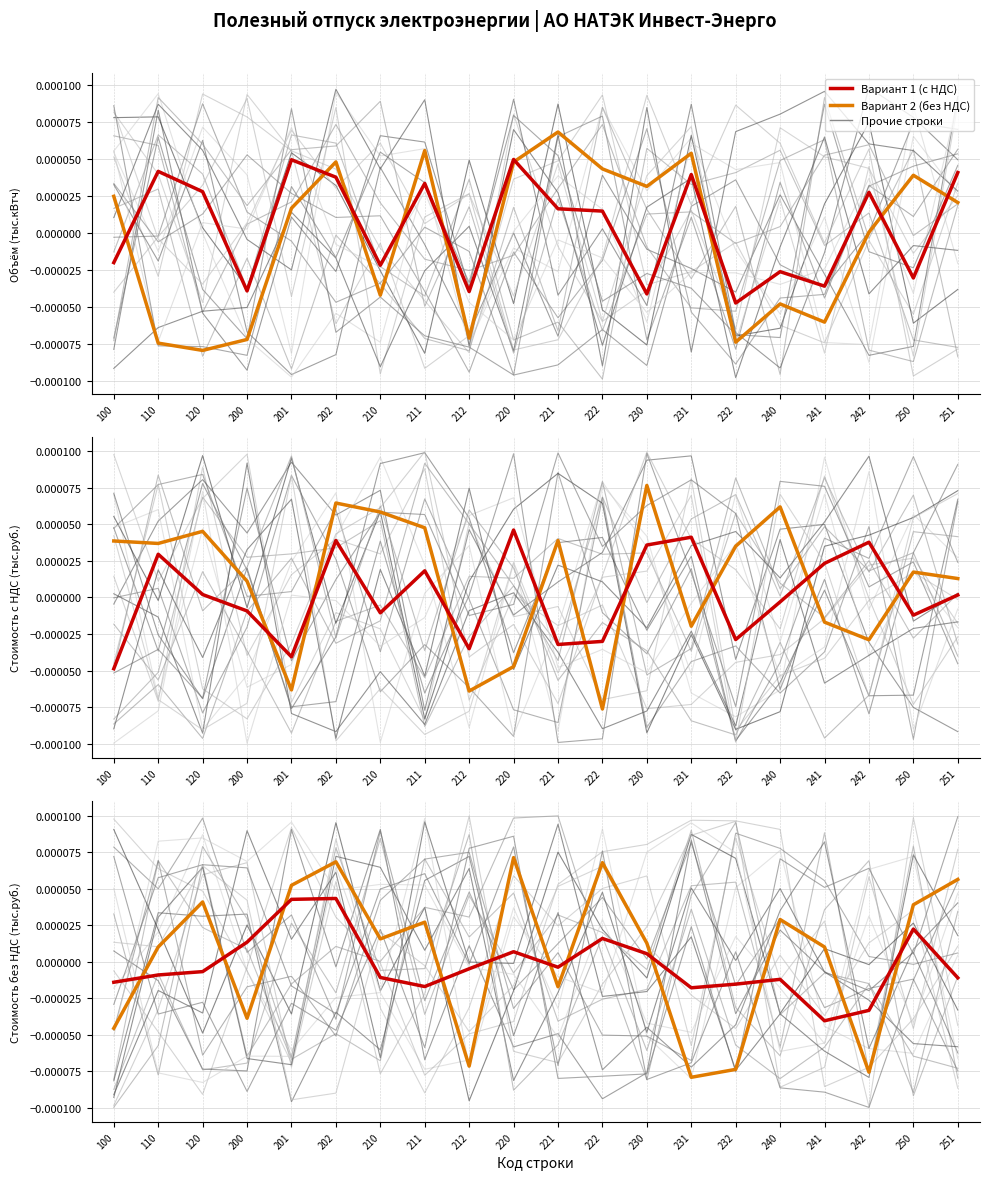

Which has a higher value, 211 or 251?

251